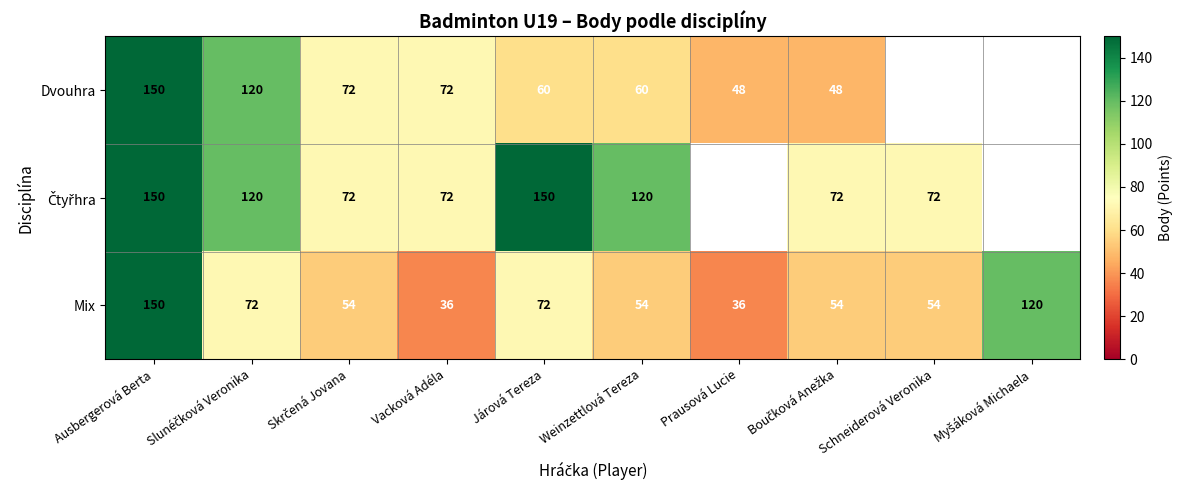

What is the total value across all series at Ausbergerová Berta?

450